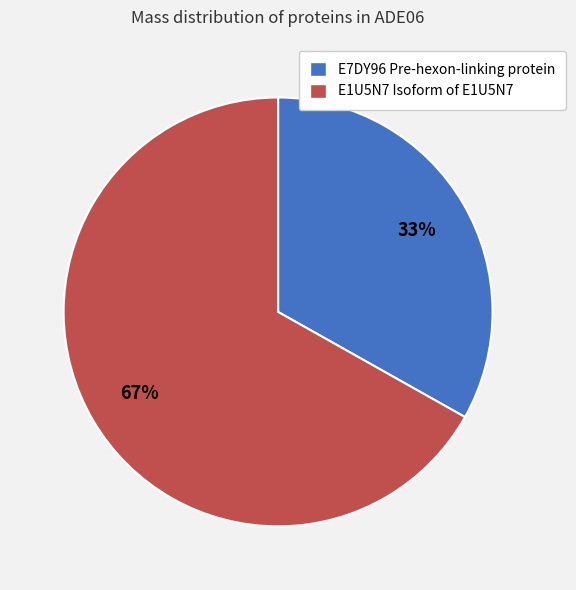

Rank the categories by value from lowest to highest.

E7DY96 Pre-hexon-linking protein, E1U5N7 Isoform of E1U5N7